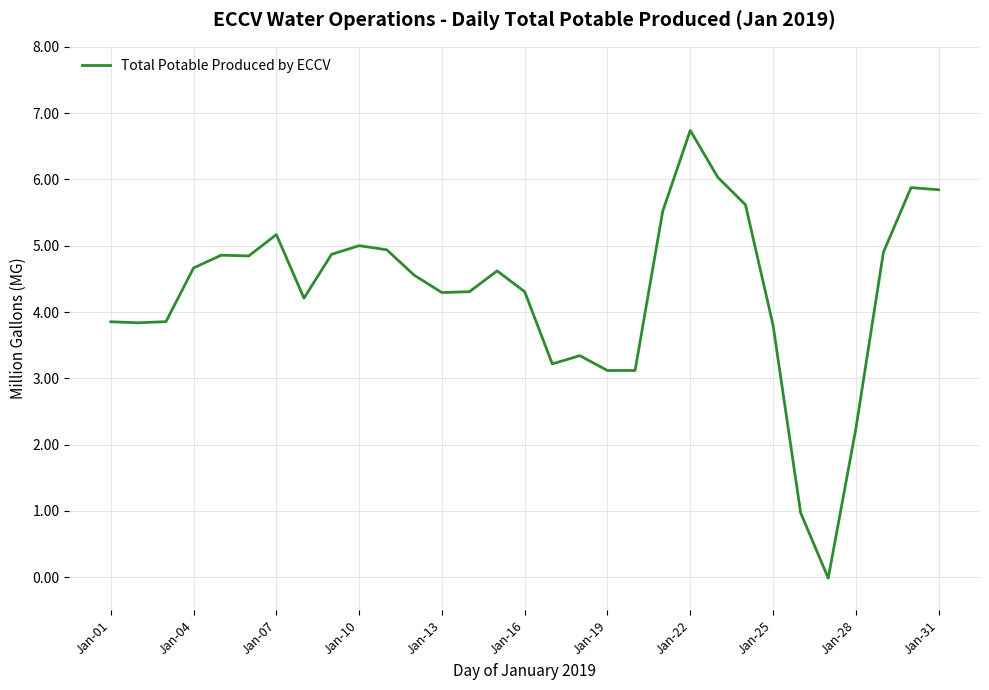

What is the greatest value displayed?

6.7